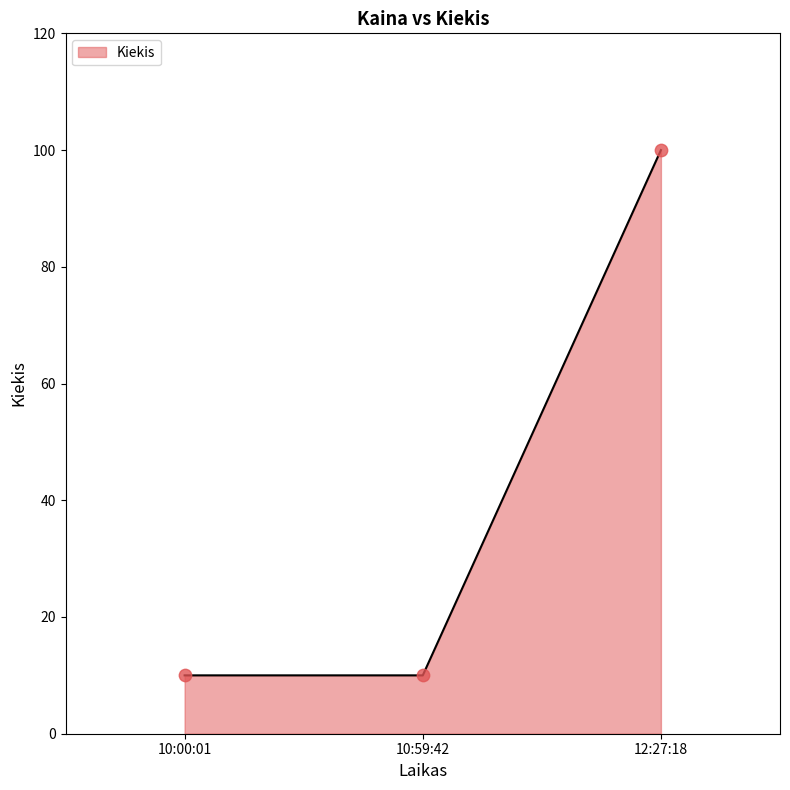

What is the ratio of the value at 10:59:42 to the value at 12:27:18?

0.1